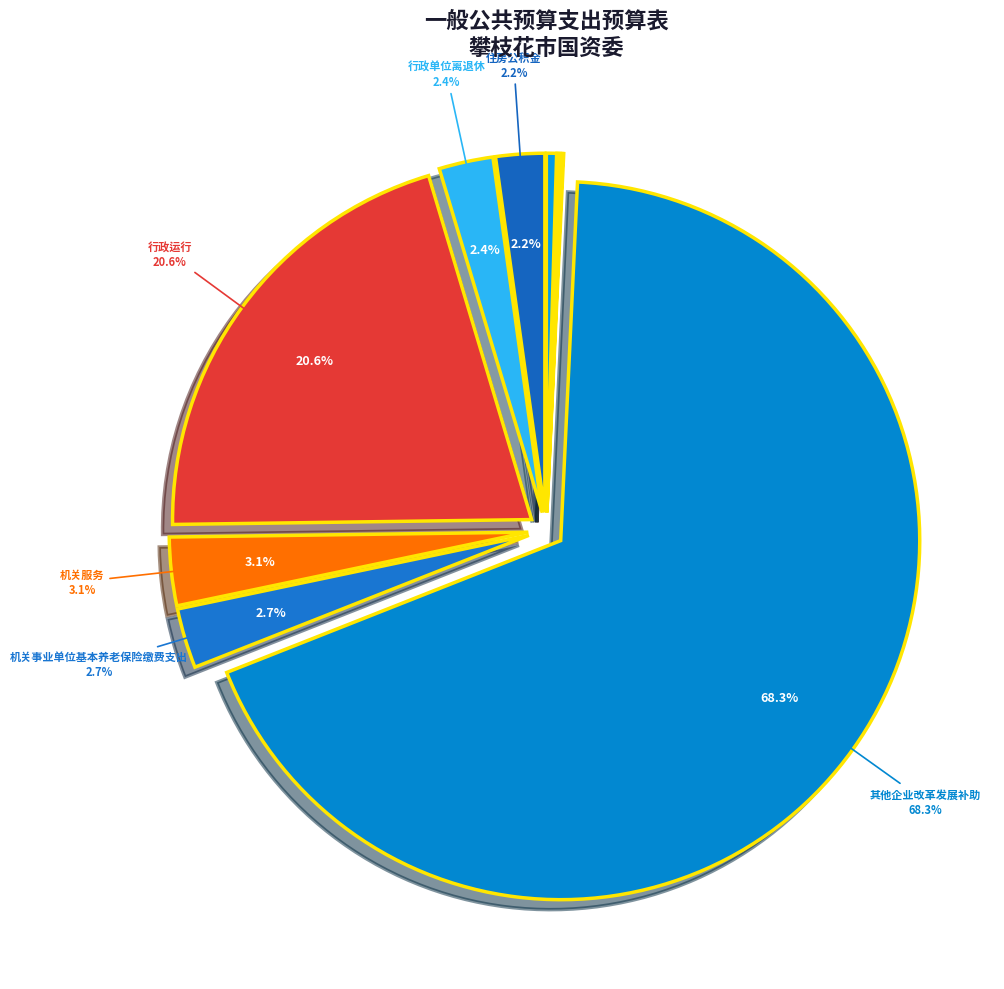

Rank the categories by value from lowest to highest.

死亡抚恤, 一般行政管理事务, 派驻派出机构, 其他行政事业单位医疗支出, 住房公积金, 行政单位离退休, 机关事业单位基本养老保险缴费支出, 机关服务, 行政运行, 其他企业改革发展补助